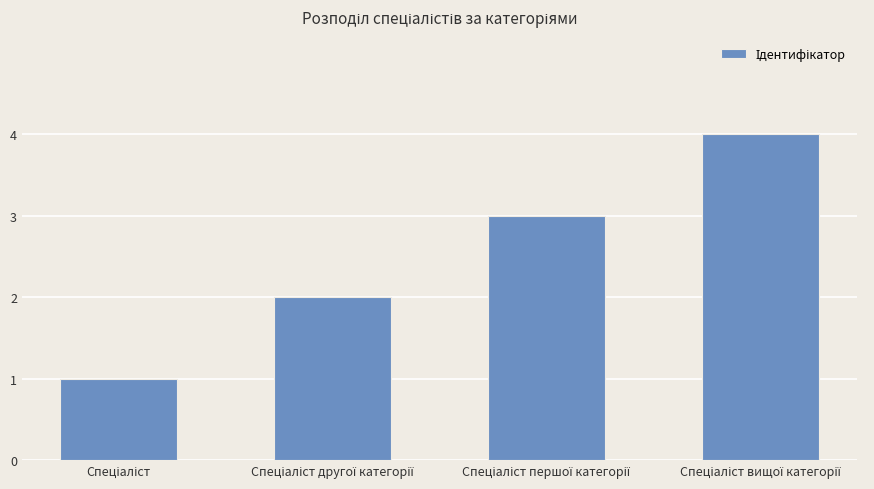

What is the greatest value displayed?

4